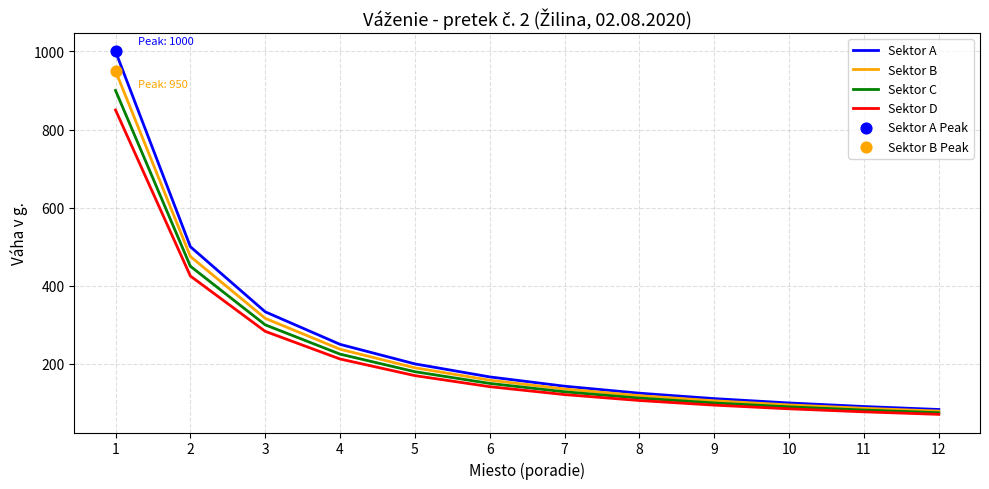

The value of Sektor C at 3 is 421.6. True or false?

False